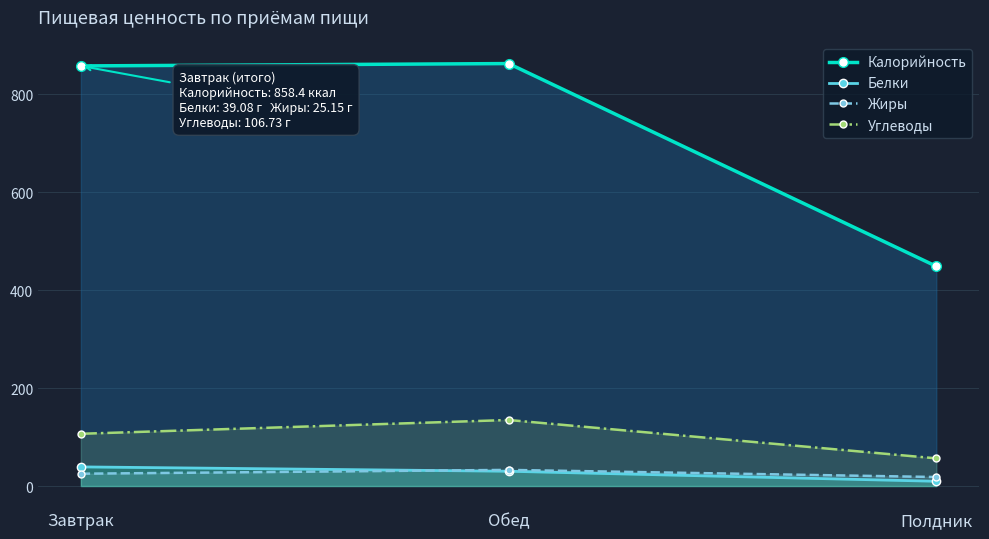

What is the minimum value shown in the chart?

9.7